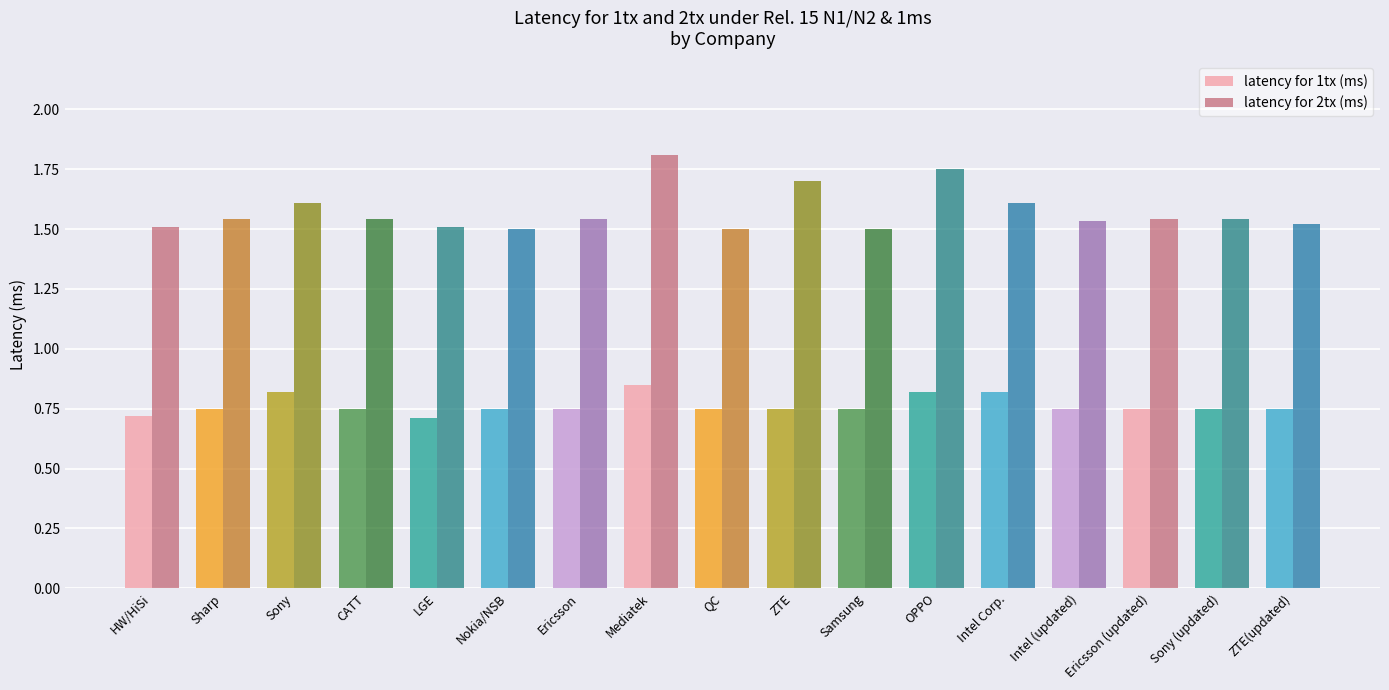

Which category has the highest value in the latency for 2tx (ms) series?

Mediatek